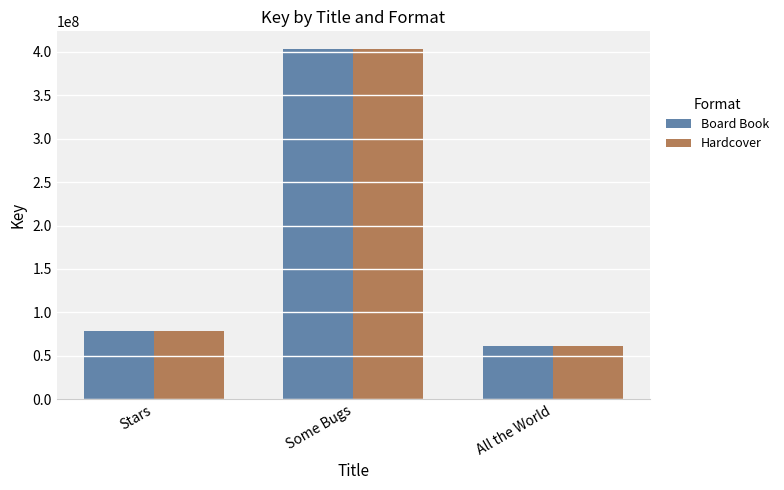

What is the sum of all Board Book values?

542933638